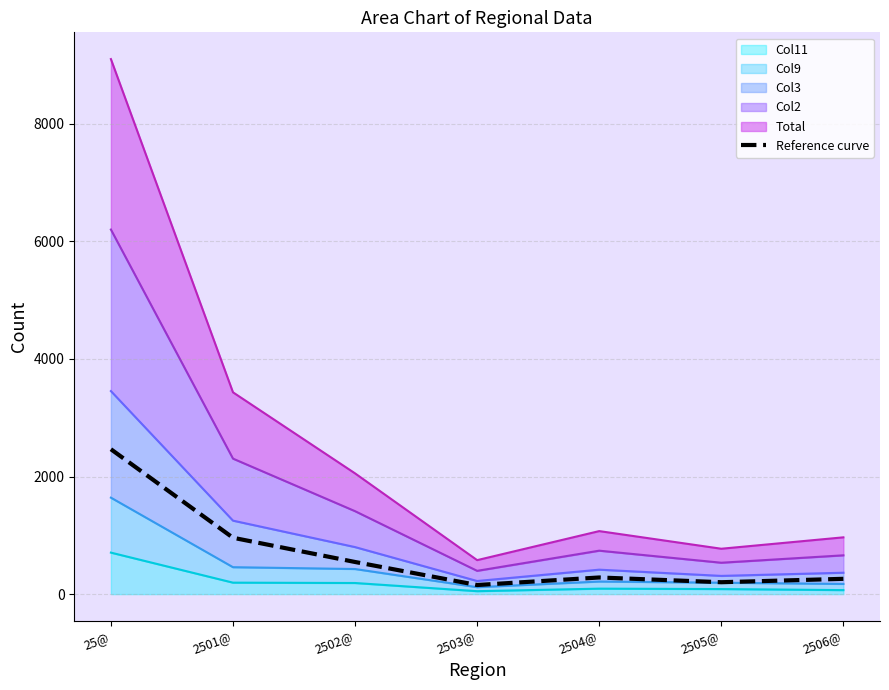

How many lines are shown in the chart?

1